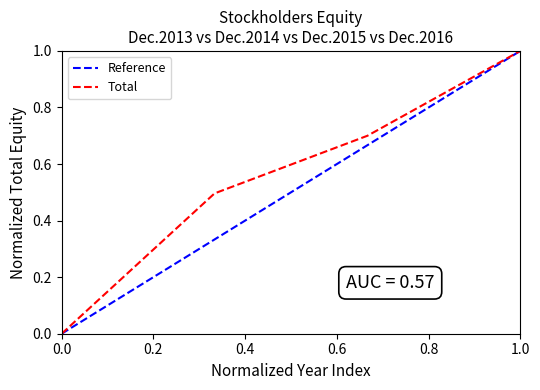

How many values are above zero?

3